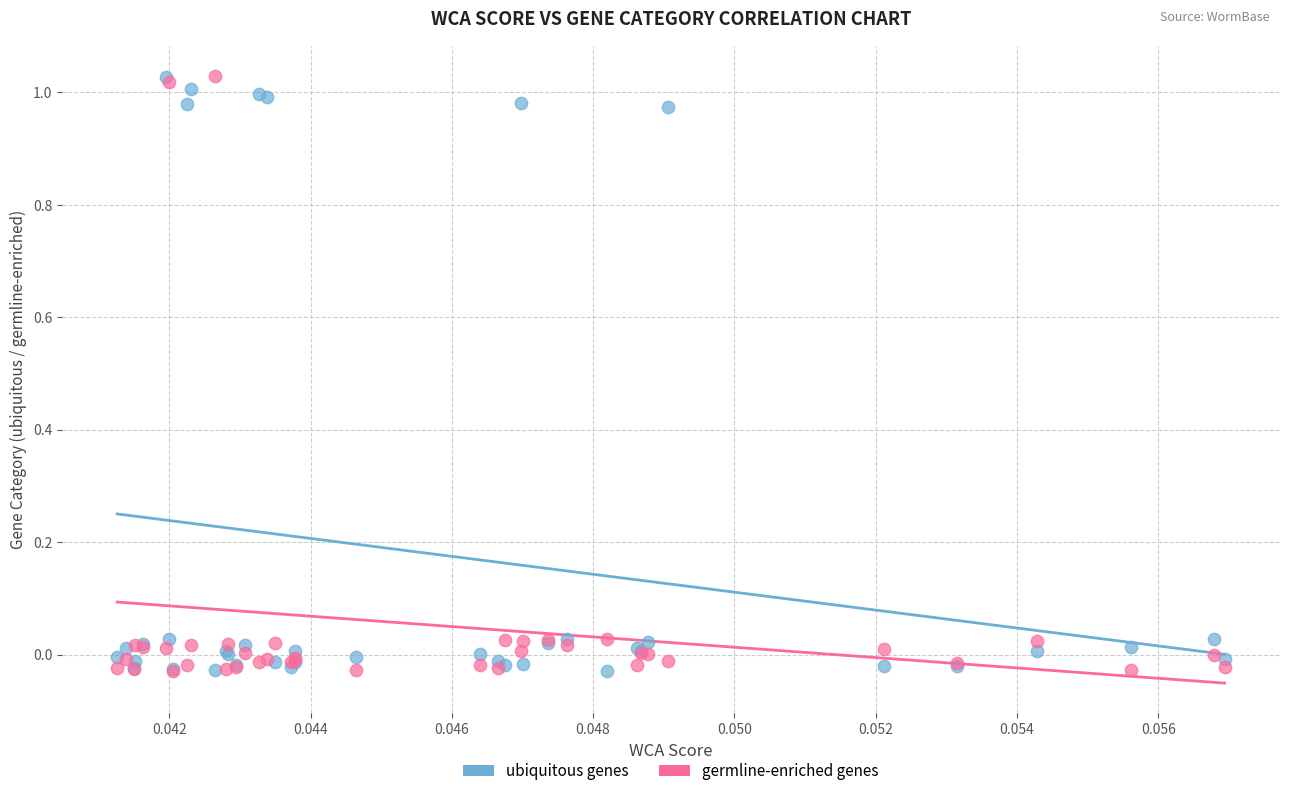

What are all the series names shown in the legend?

ubiquitous genes, germline-enriched genes